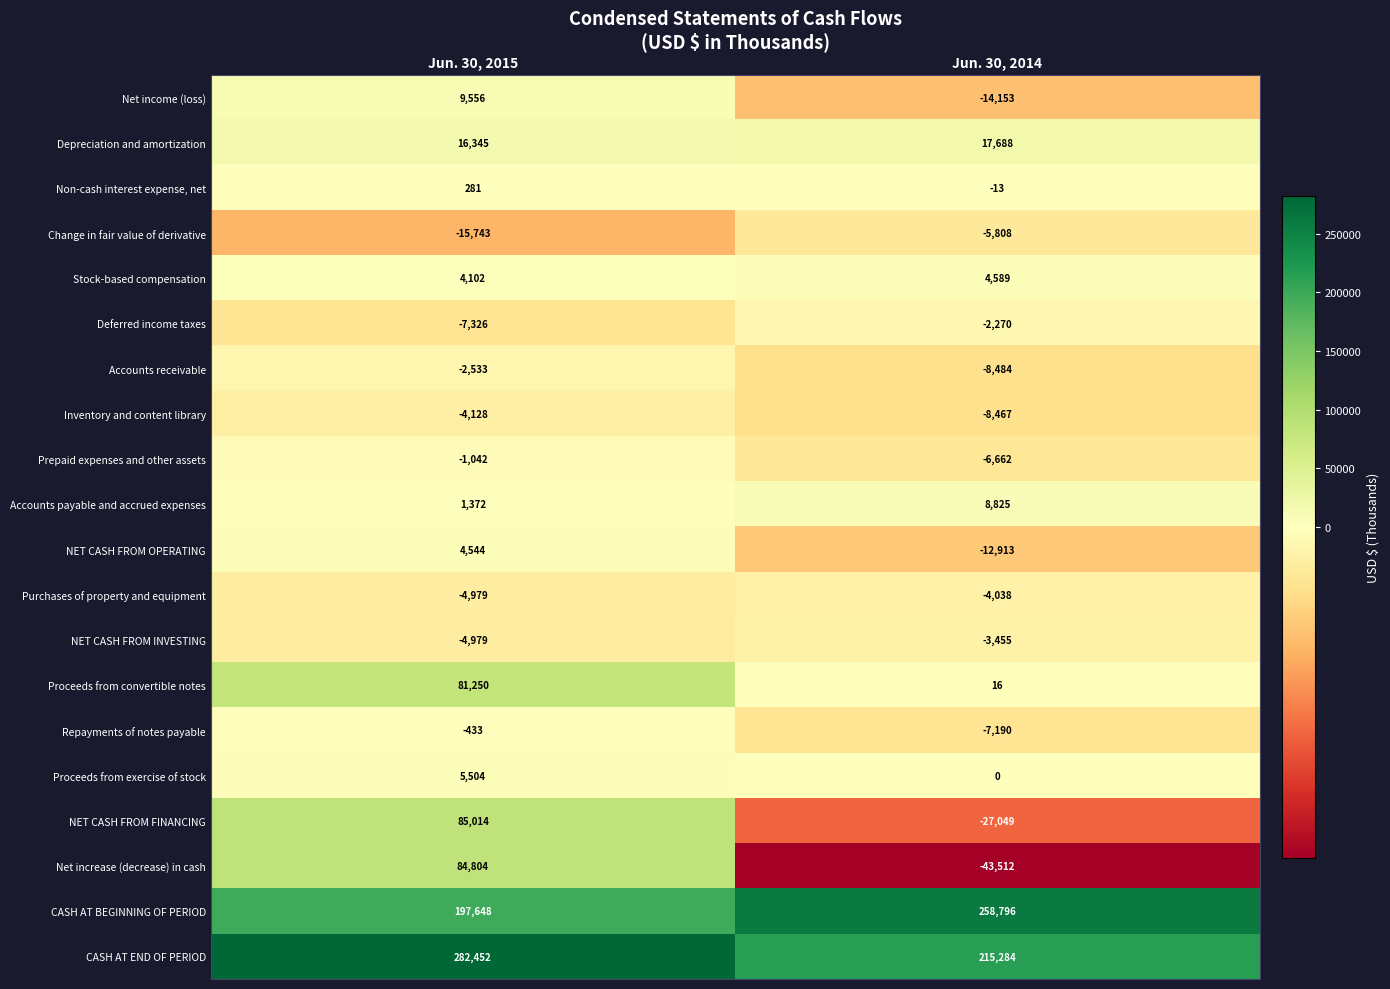

What is the sum of all CASH AT END OF PERIOD values?

497736